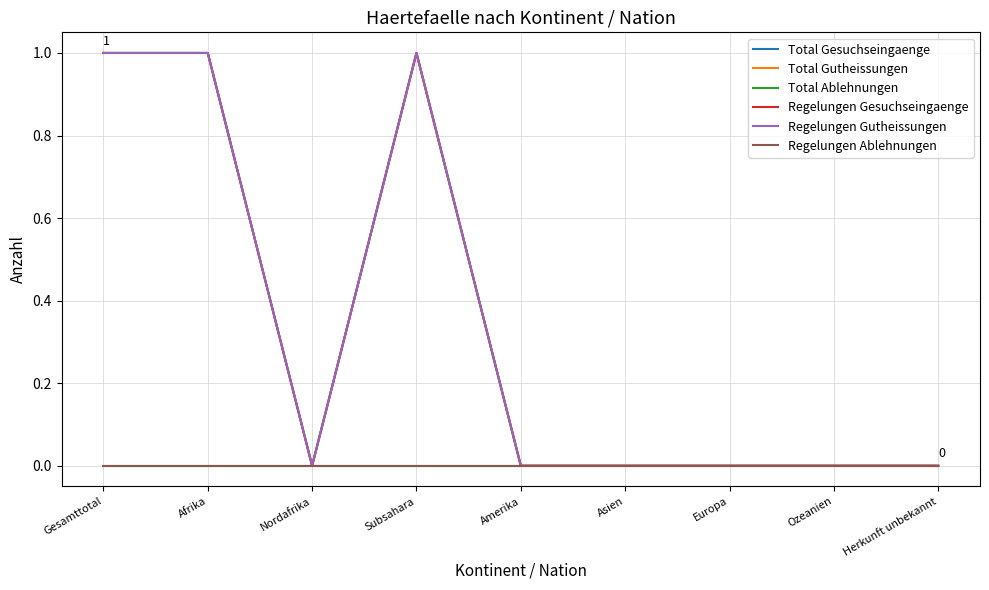

What is the greatest value displayed?

1